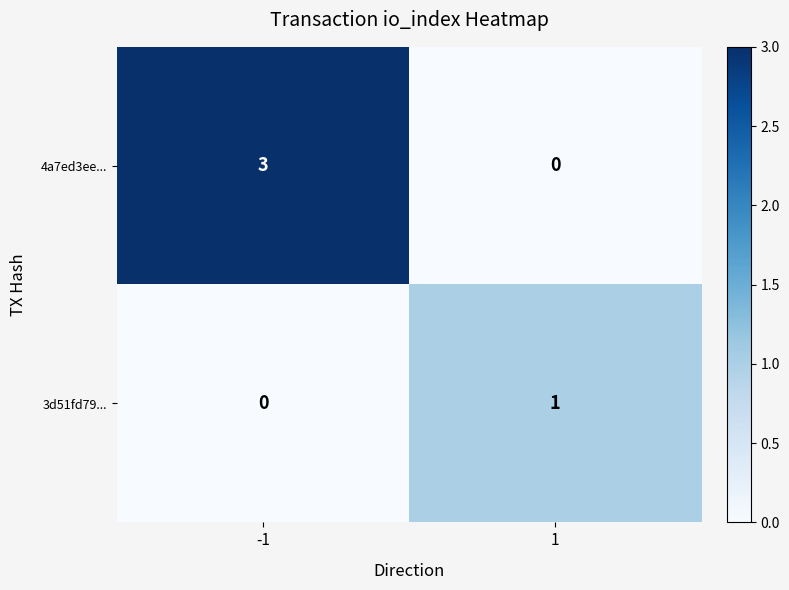

Is the value of 3d51fd79... at -1 greater than the value of 4a7ed3ee... at -1?

No